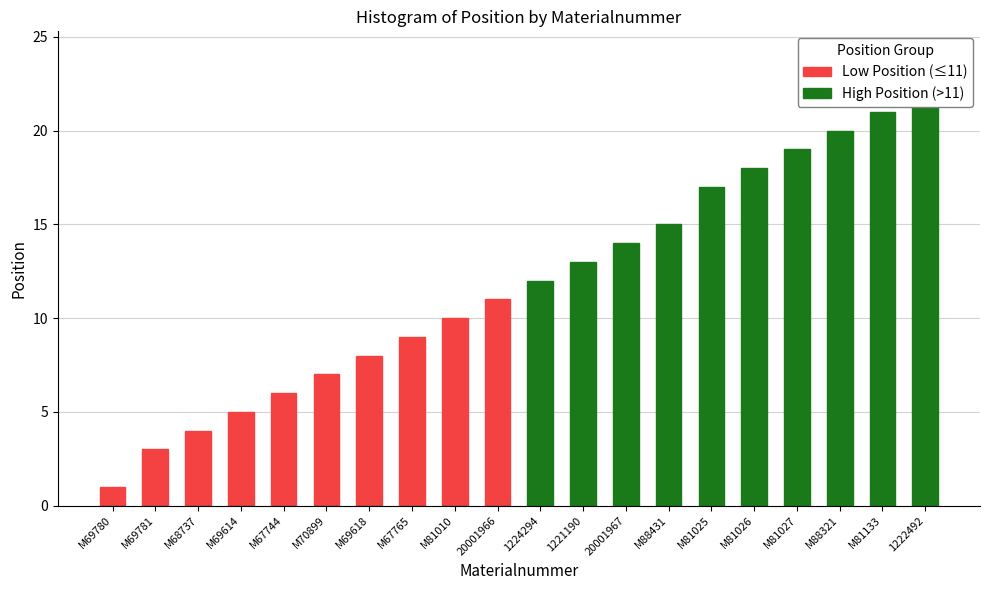

What is the total value across all series at M81010?

10